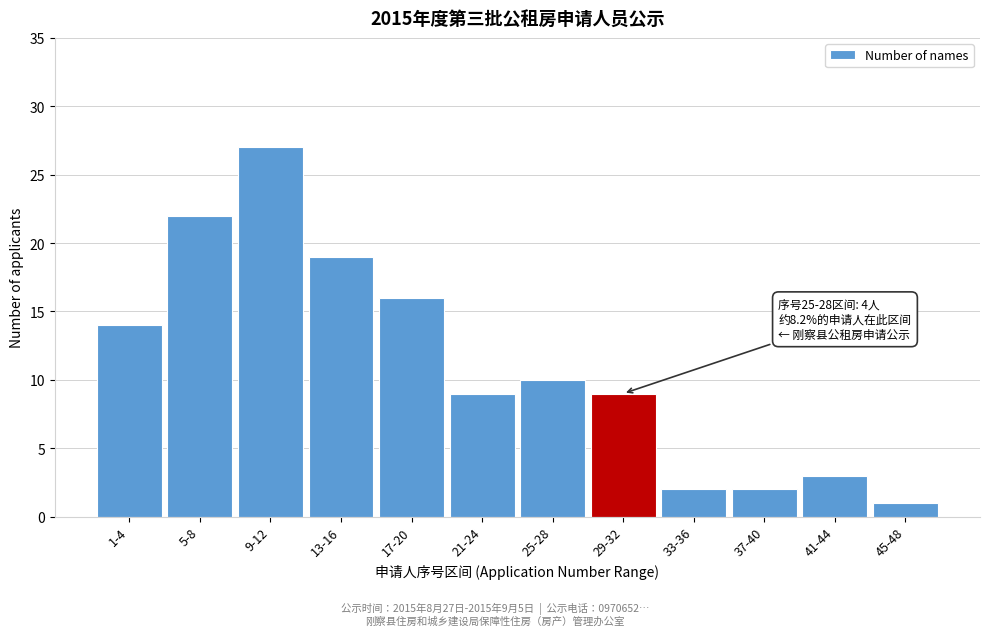

Reading left to right, extract all data points from this chart.

1-4=14	5-8=22	9-12=27	13-16=19	17-20=16	21-24=9	25-28=10	29-32=9	33-36=2	37-40=2	41-44=3	45-48=1